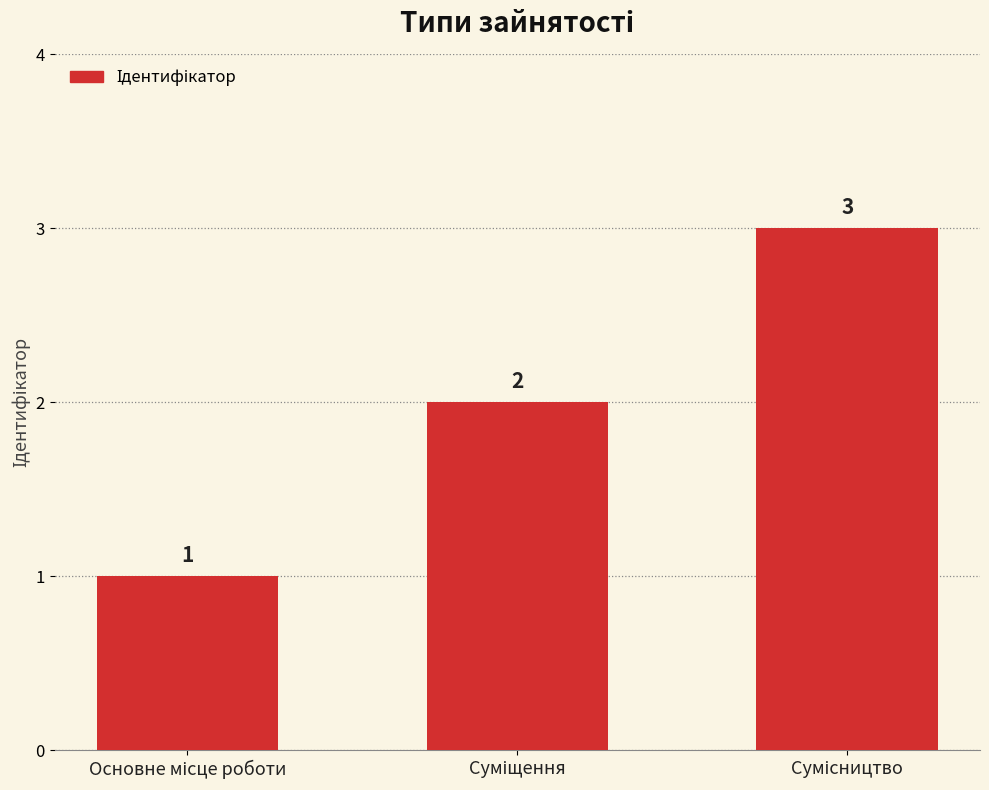

What is the value of the 3rd bar from the left?

3